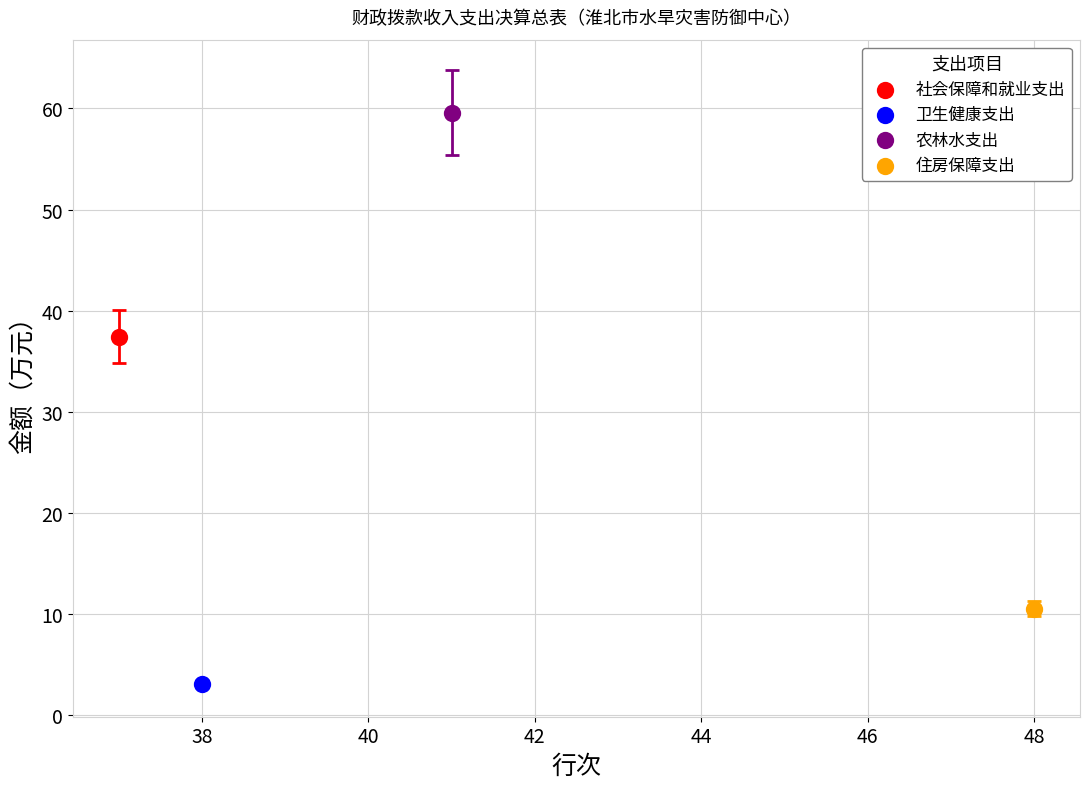

What are all the series names shown in the legend?

社会保障和就业支出, 卫生健康支出, 农林水支出, 住房保障支出